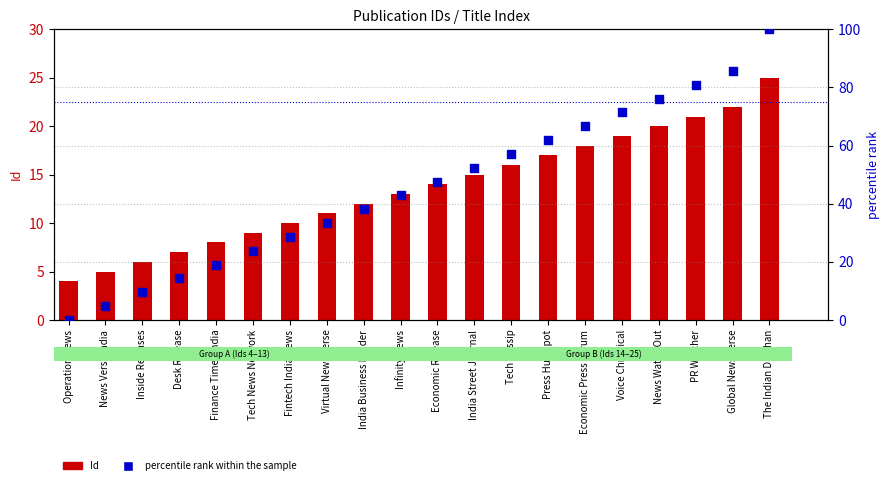

What are all the series names shown in the legend?

Id, percentile rank within the sample